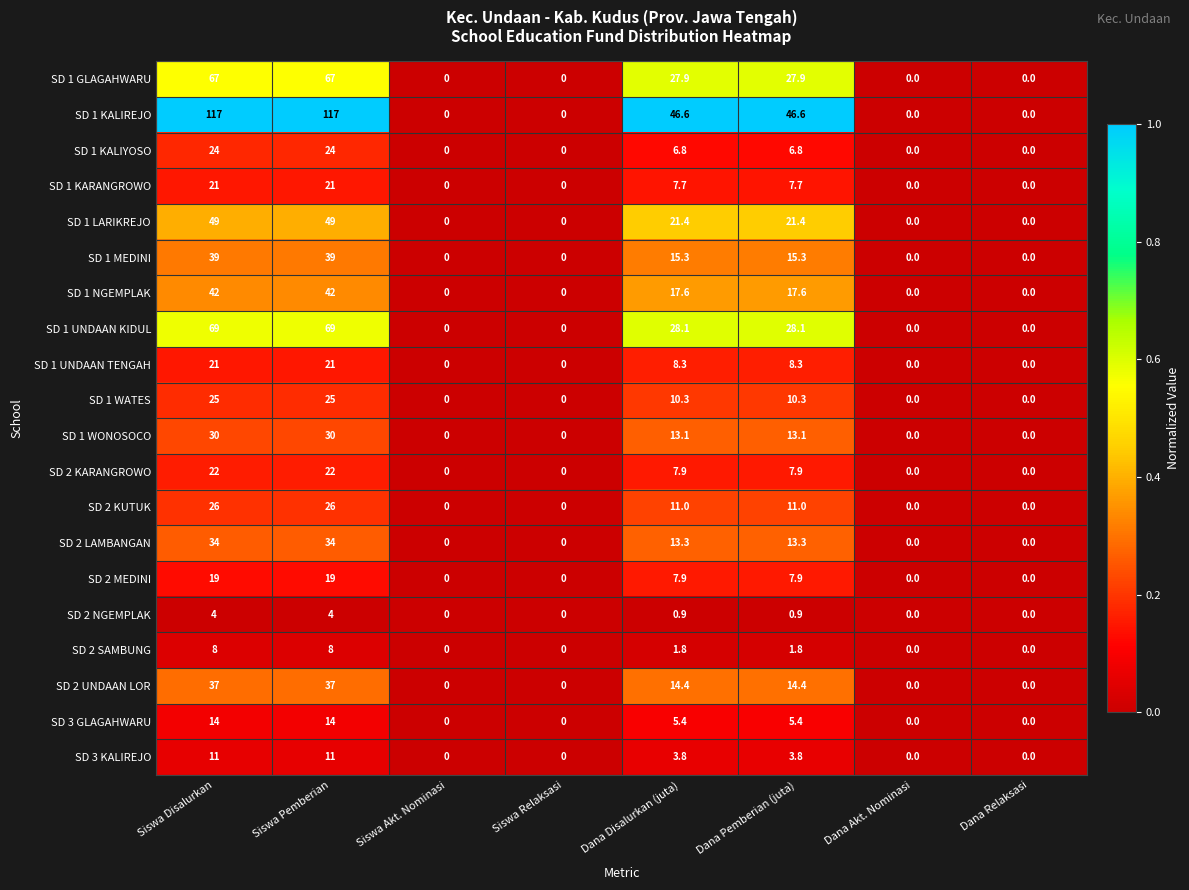

How many values in the SD 2 MEDINI series are below 7?

4